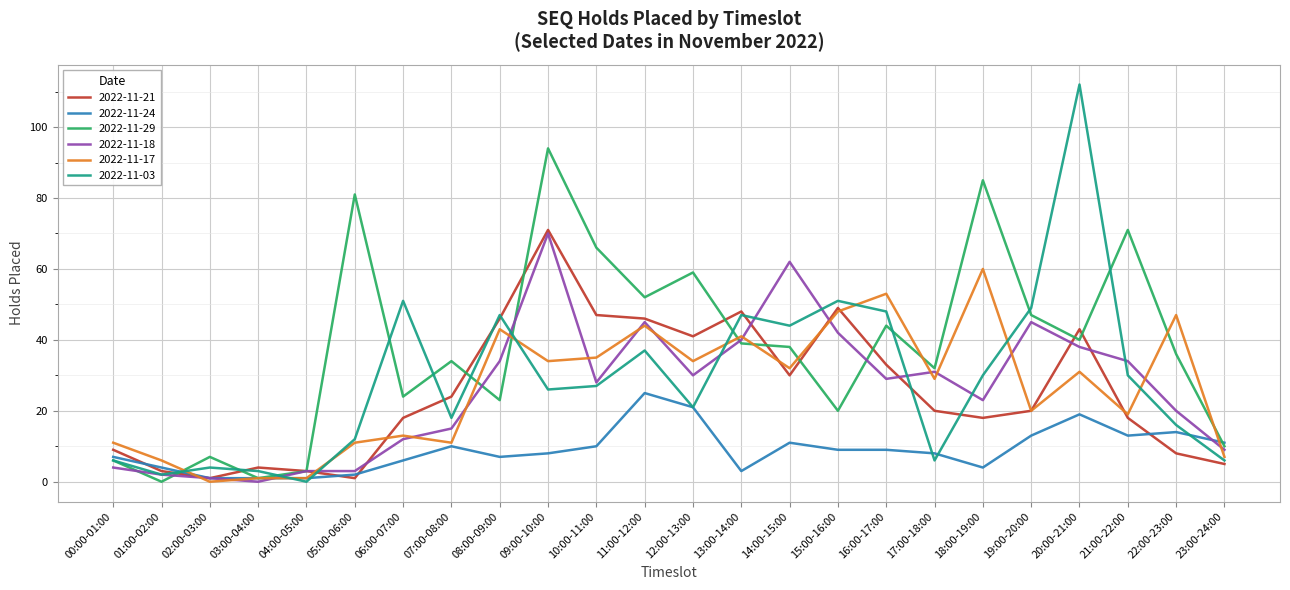

List the series in order of their peak value, lowest first.

2022-11-24, 2022-11-17, 2022-11-18, 2022-11-21, 2022-11-29, 2022-11-03